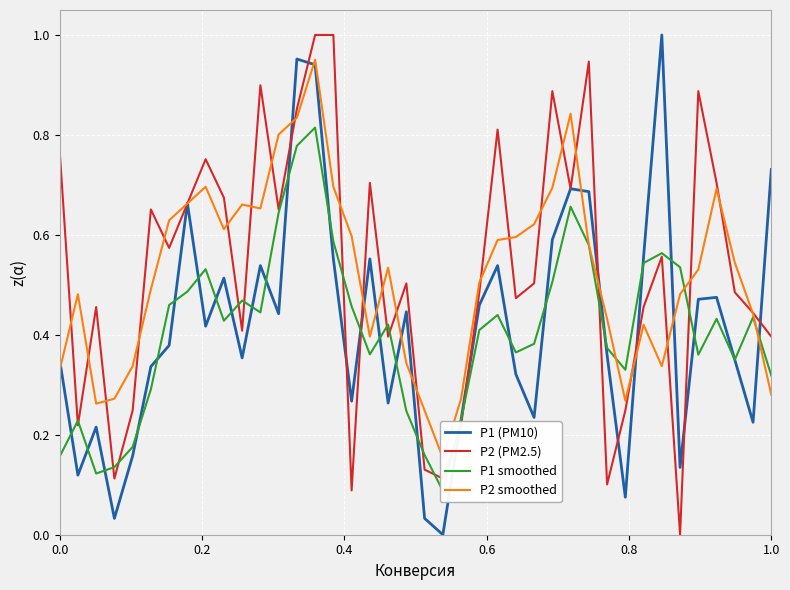

What is the sum of all P1 (PM10) values?

16.7